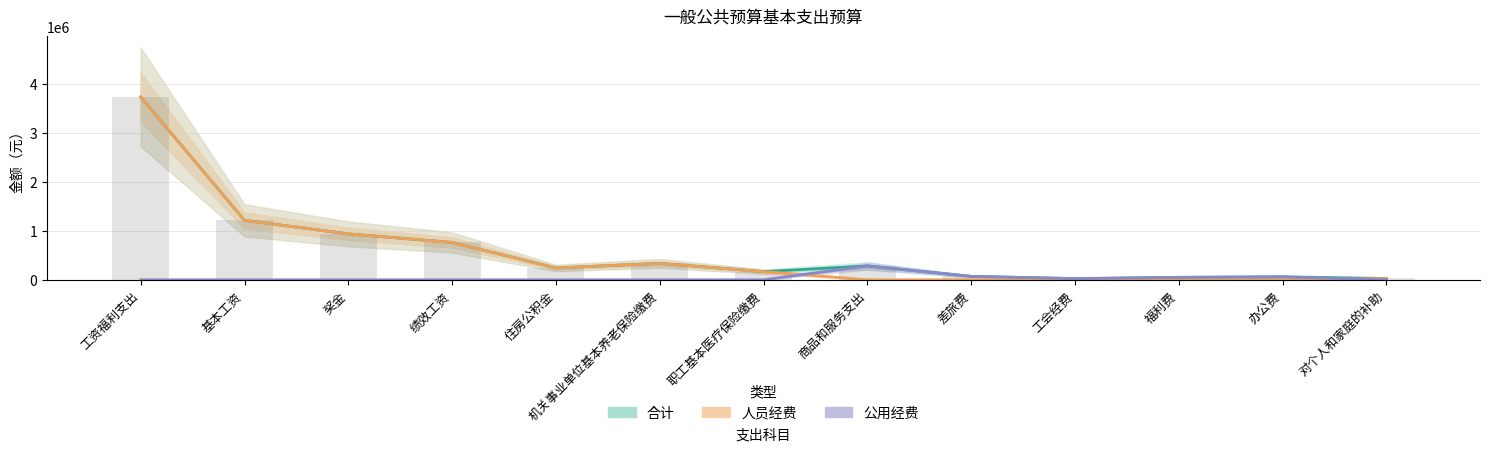

At which category is the sum across all series the highest?

工资福利支出